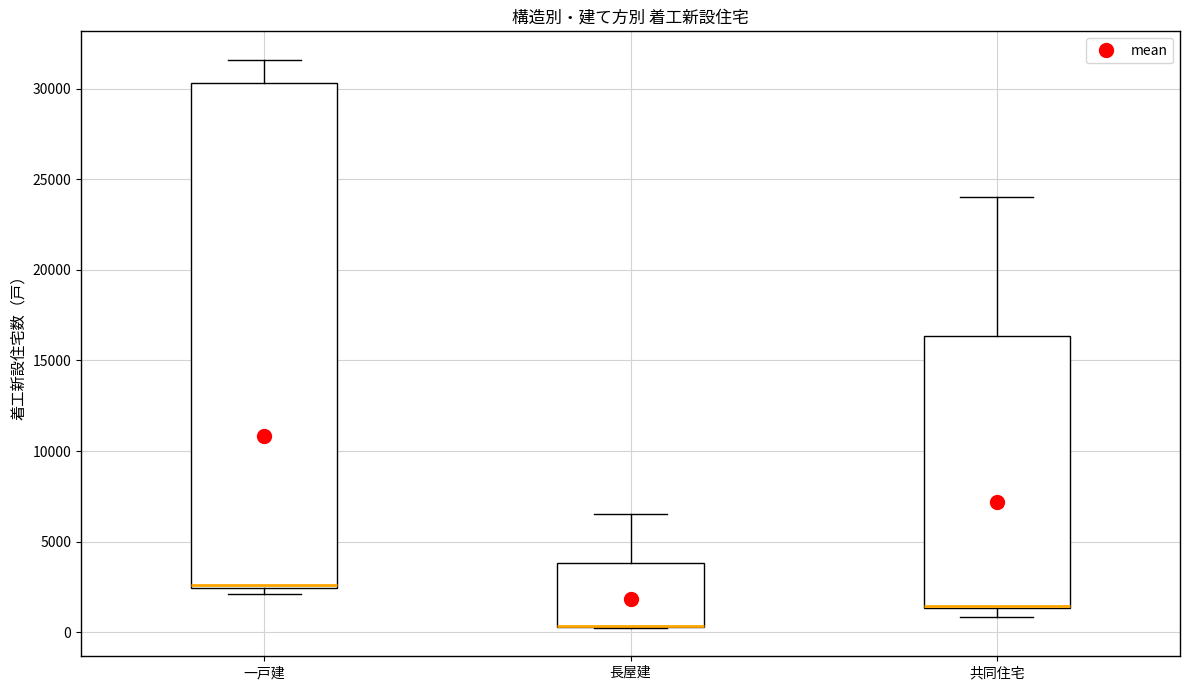

Reading left to right, read every box against the y-axis: the position of its median line, the range the box covers, and the ends of its whiskers. The values are not printed on the chart, so give them approximately, as read against the axis.

一戸建: median 2500, box 2500 to 30500, whiskers 2000 to 31500
長屋建: median 500 (drawn on the box's lower edge), box 500 to 4000, whiskers 0 to 6500
共同住宅: median 1500 (just above the box's lower edge), box 1500 to 16500, whiskers 1000 to 24000